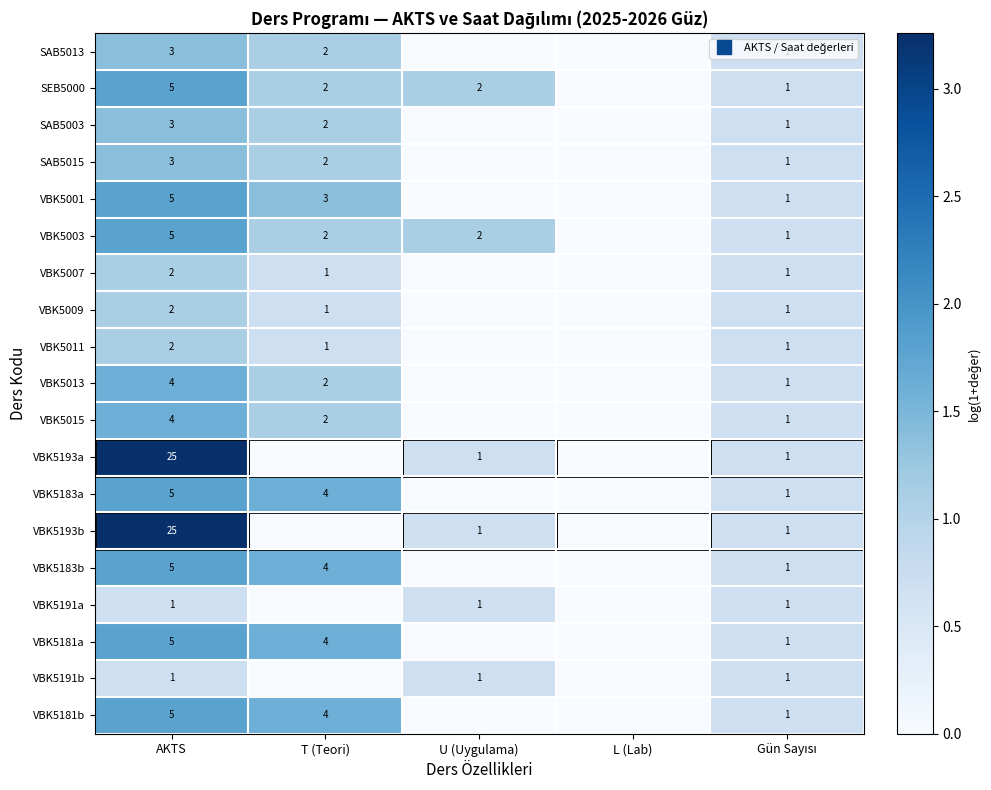

Is the value of VBK5015 at Gün Sayısı greater than the value of VBK5191a at U (Uygulama)?

No